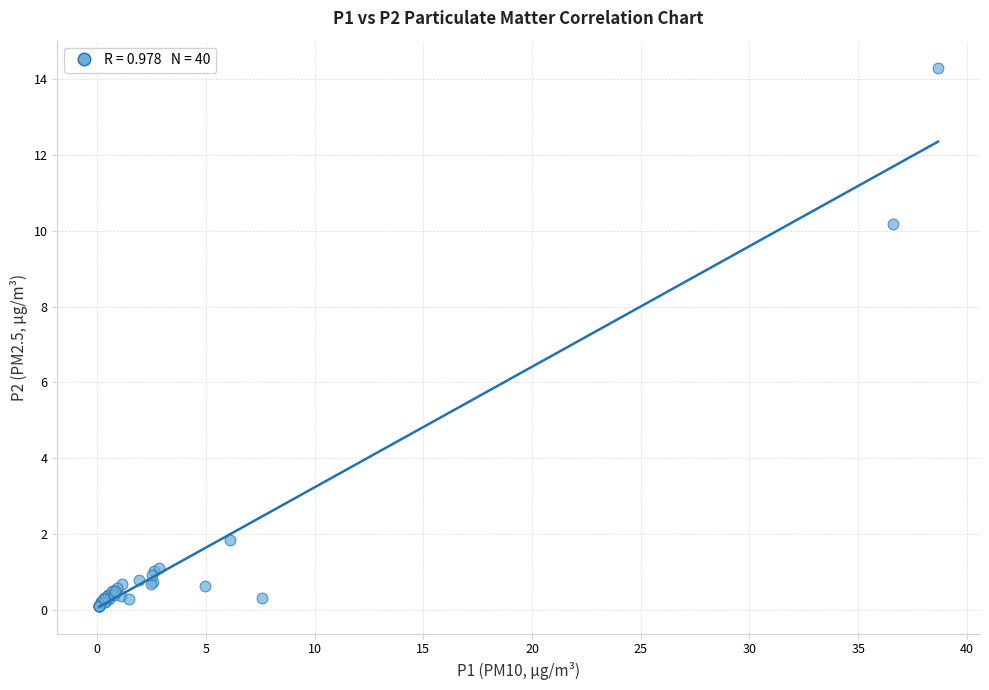

What Y value in the scatter plot is closest to 7?

10.2